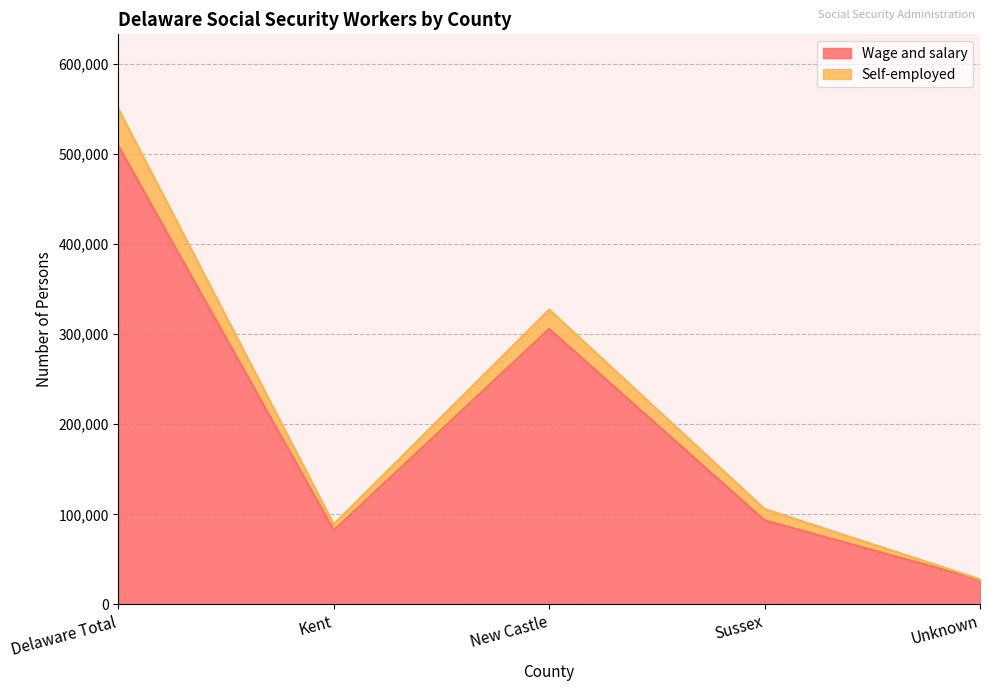

True or false: Wage and salary and Self-employed intersect in this chart.

False